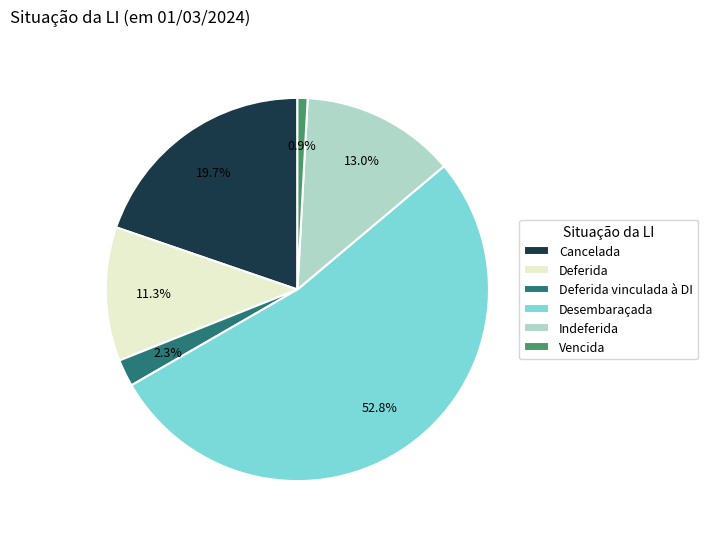

True or false: Cancelada accounts for 20% of the total.

True